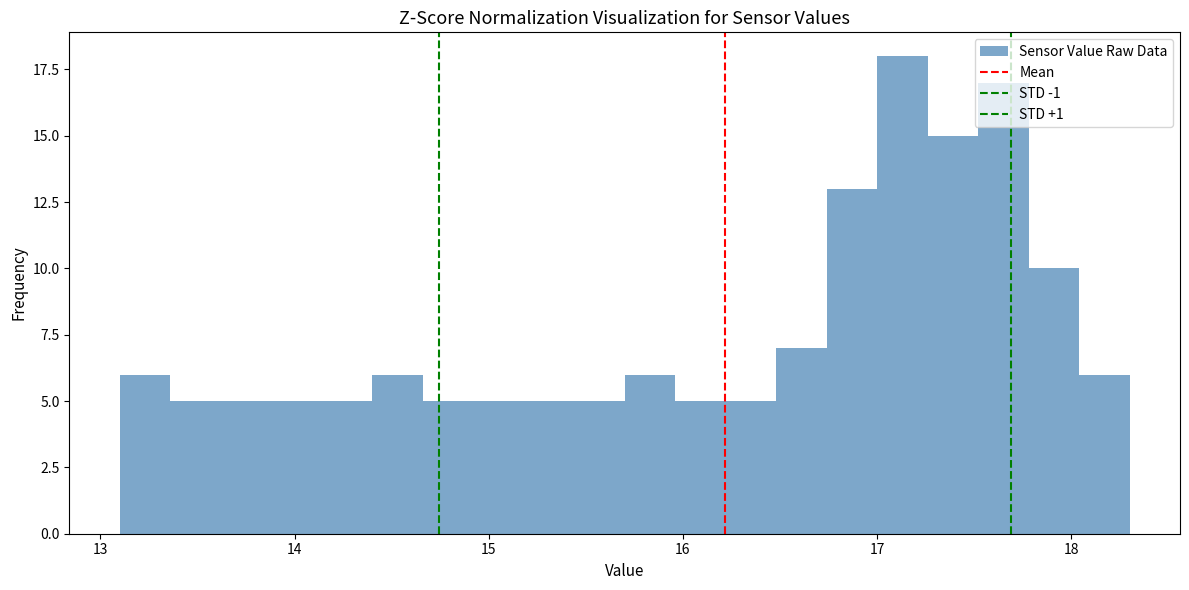

Around what value on the x-axis is the tallest bar? Give the approximate position of its centre, as read against the axis.

17.1